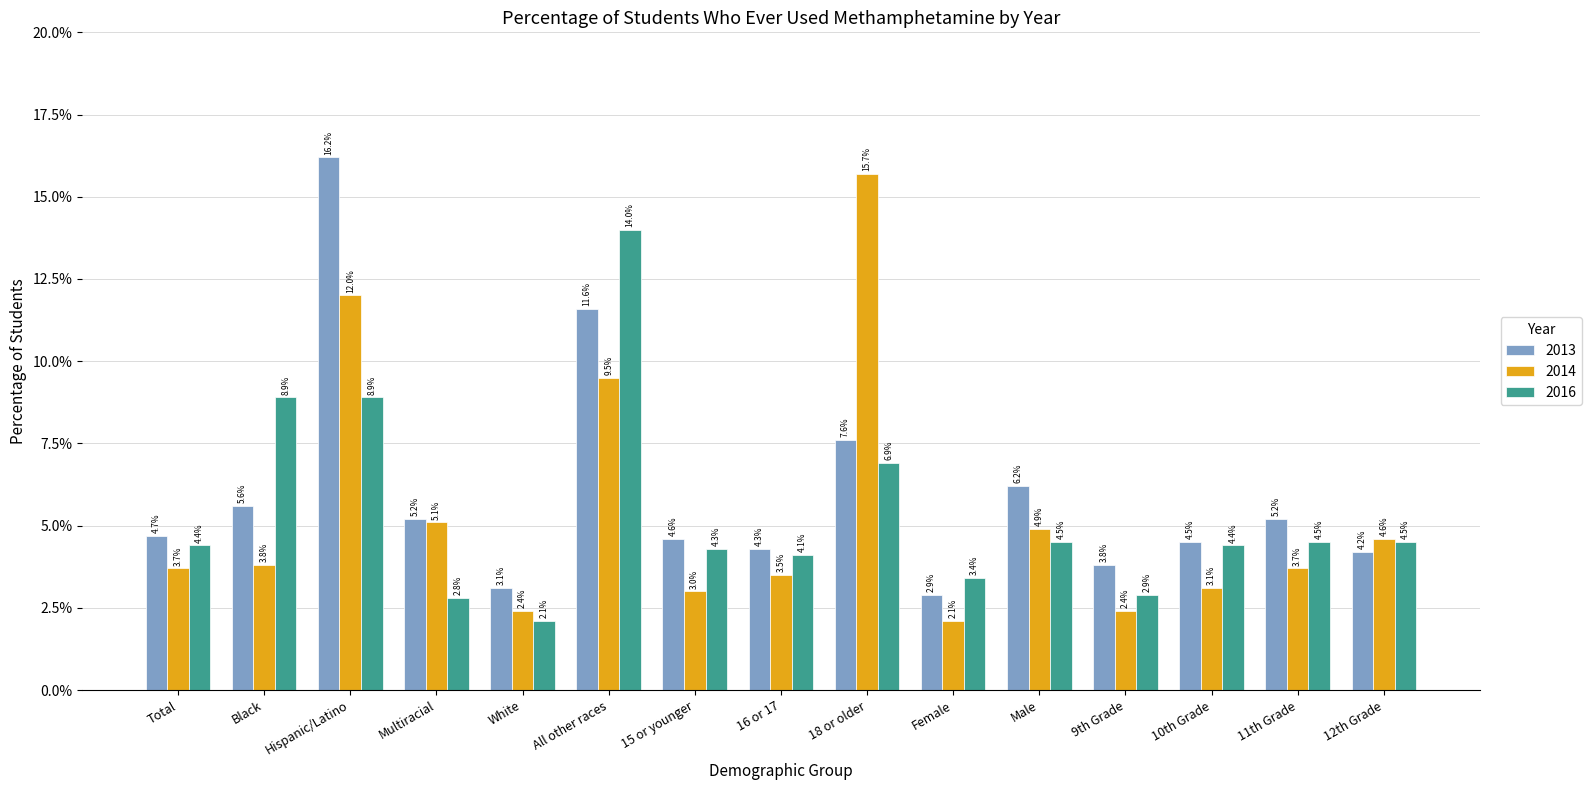

Reading right to left, extract all data points from this chart.

2013: 0.0	0.1	0.0	0.0	0.1	0.0	0.1	0.0	0.0	0.1	0.0	0.1	0.2	0.1	0.0
2014: 0.0	0.0	0.0	0.0	0.0	0.0	0.2	0.0	0.0	0.1	0.0	0.1	0.1	0.0	0.0
2016: 0.0	0.0	0.0	0.0	0.0	0.0	0.1	0.0	0.0	0.1	0.0	0.0	0.1	0.1	0.0